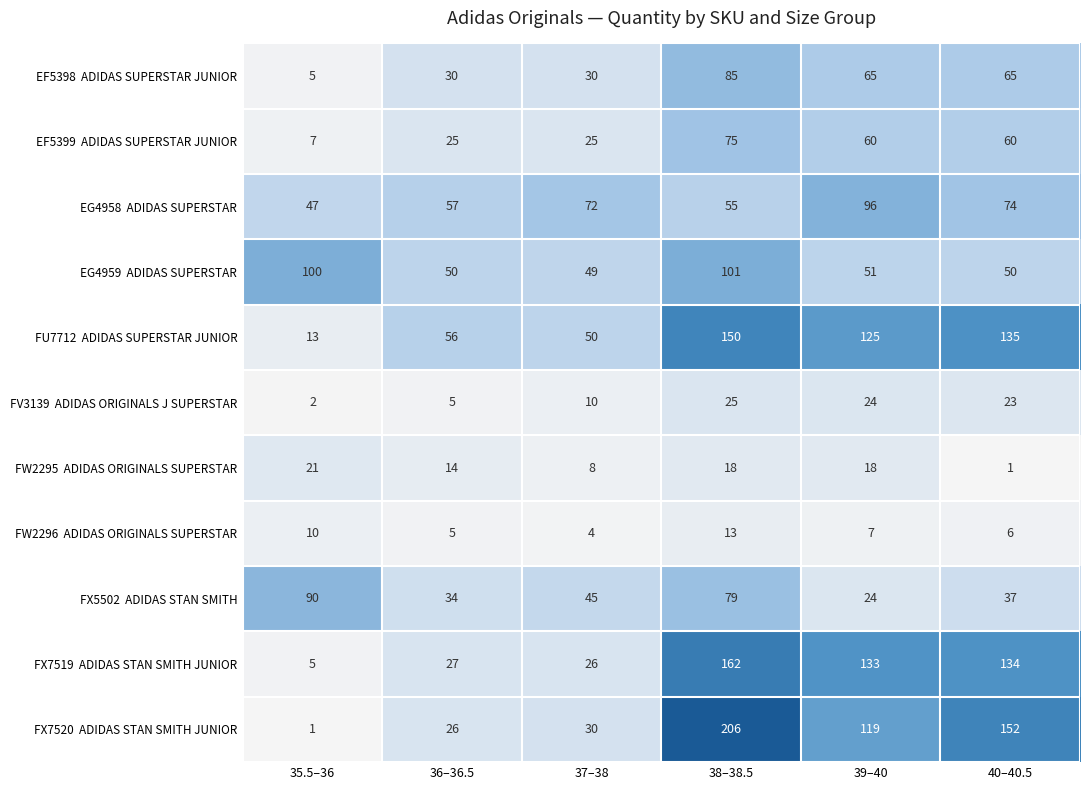

At how many categories does at least one series exceed 181?

1